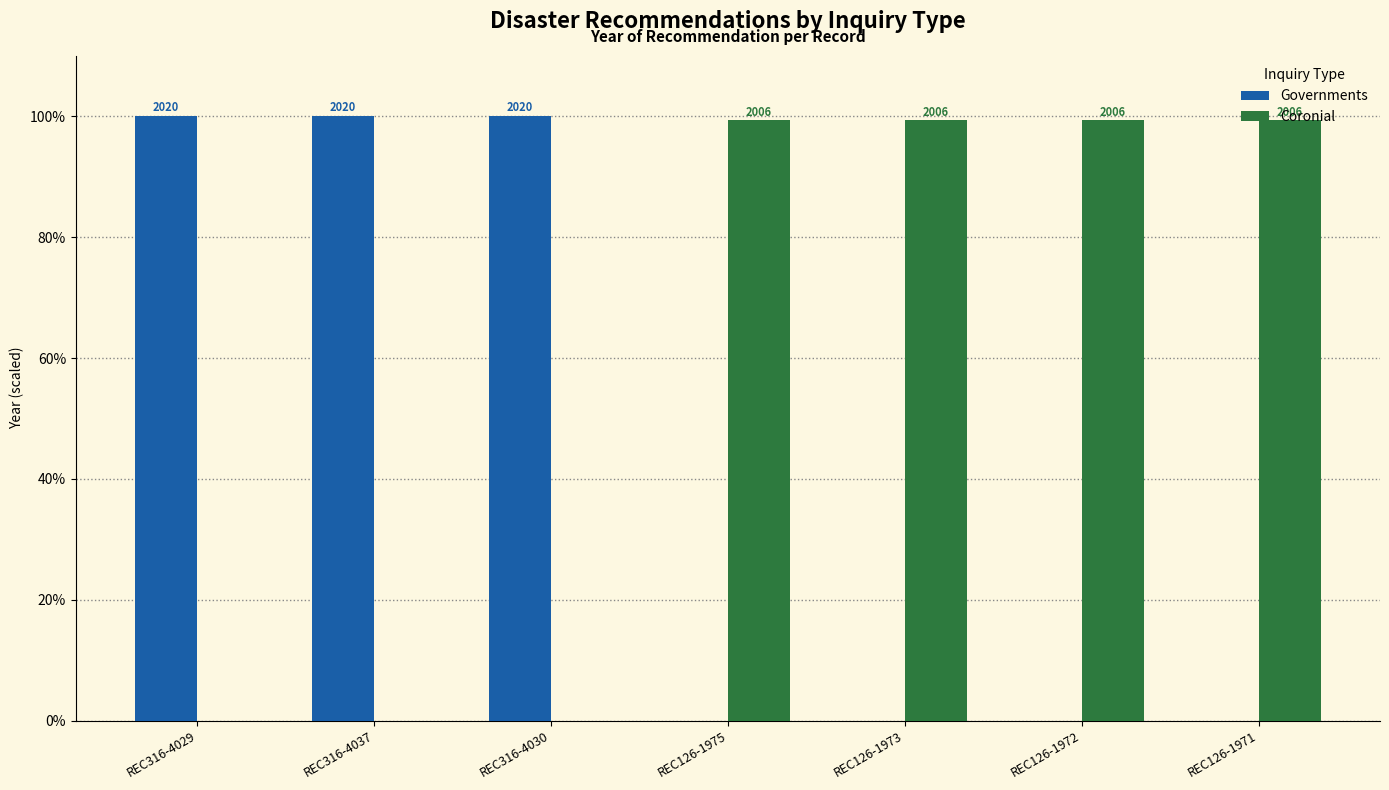

Are the bars horizontal?

No